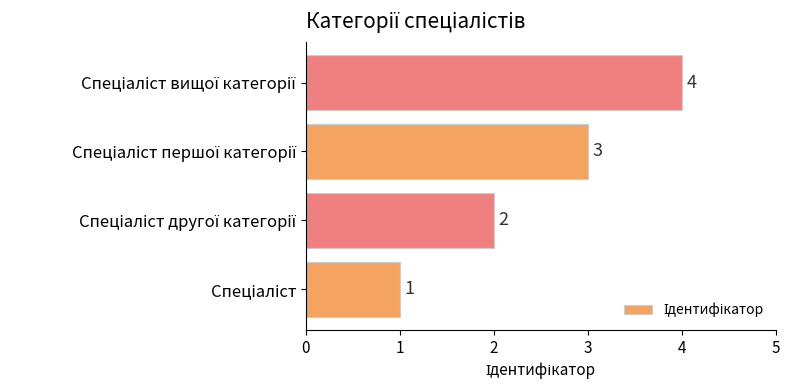

What is the difference between the maximum and minimum values?

3